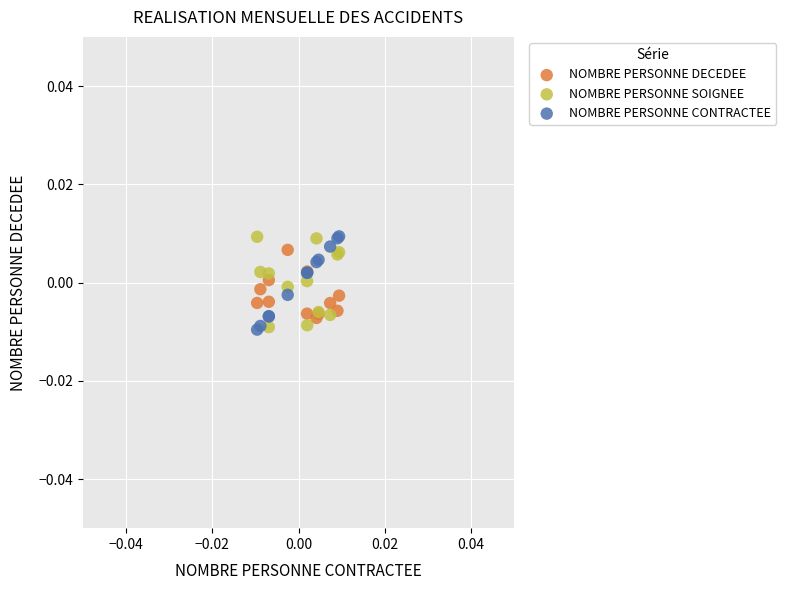

What are all the series names shown in the legend?

NOMBRE PERSONNE DECEDEE, NOMBRE PERSONNE SOIGNEE, NOMBRE PERSONNE CONTRACTEE